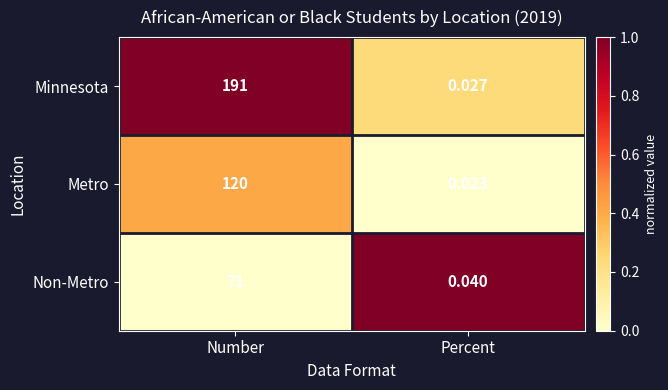

Which label corresponds to the smallest value in the chart?

Percent